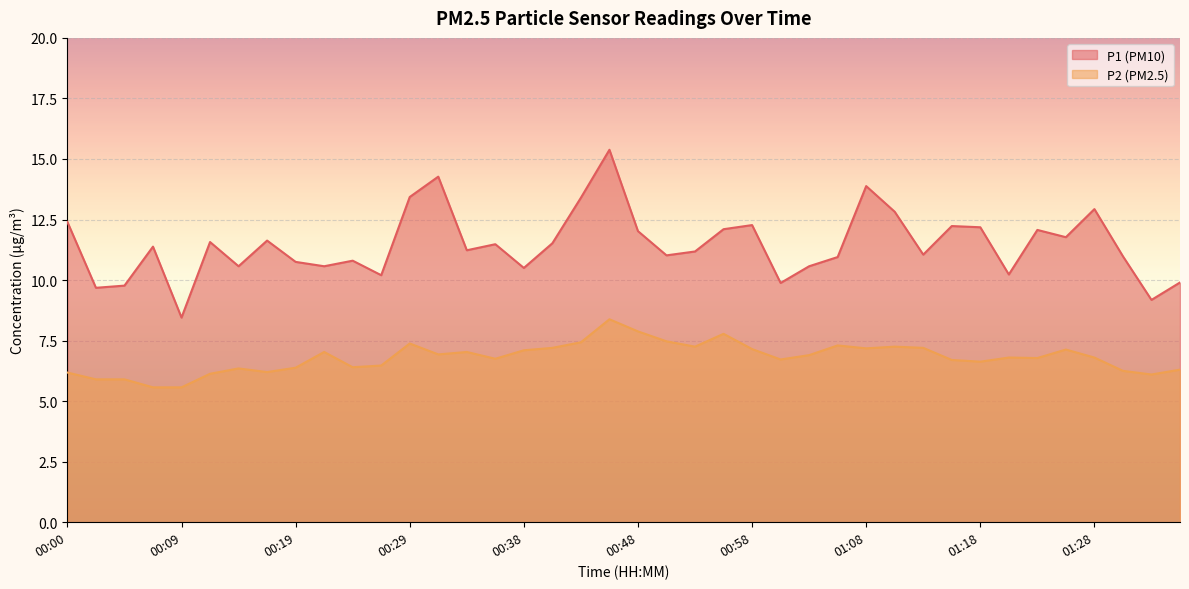

What position from the right is 01:13?

10